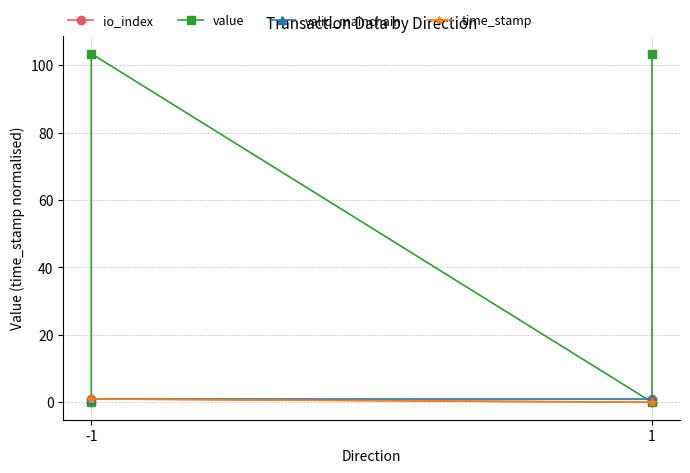

True or false: time_stamp and value cross at least once.

True